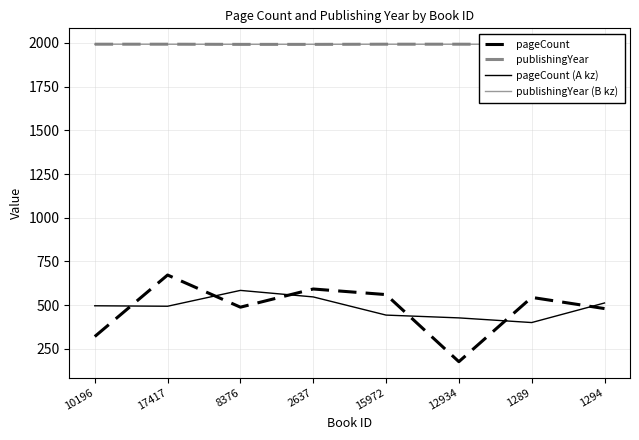

Reading right to left, list all the values displayed in this chart.

pageCount: 480.0	544.0	176.0	560.0	592.0	488.0	672.0	320.0
publishingYear: 1992.0	1992.0	1993.0	1993.0	1992.0	1992.0	1993.0	1993.0
pageCount (A kz): 512.0	400.0	426.7	442.7	546.7	584.0	493.3	496.0
publishingYear (B kz): 1992.0	1992.3	1992.7	1992.7	1992.3	1992.3	1992.7	1993.0